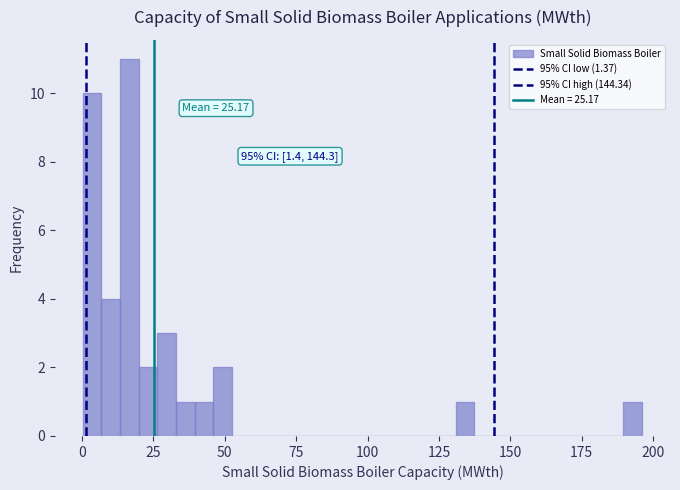

Around what value on the x-axis is the tallest bar? Give the approximate position of its centre, as read against the axis.

15